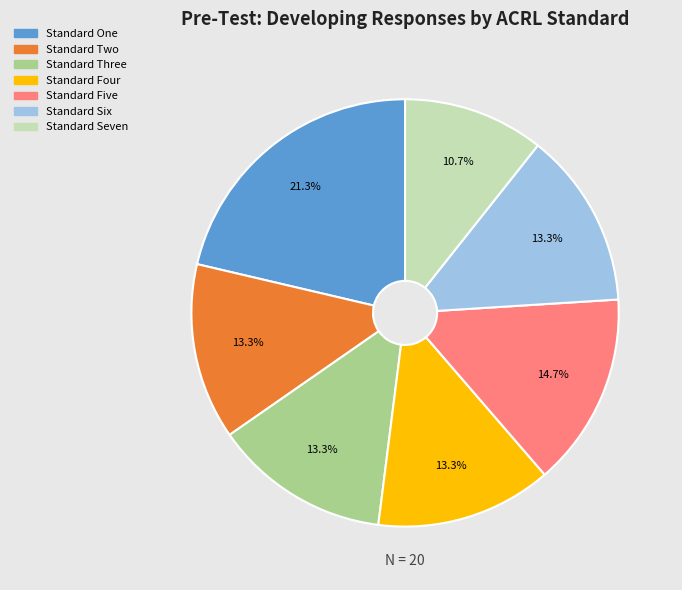

How many segments does this pie chart have?

7